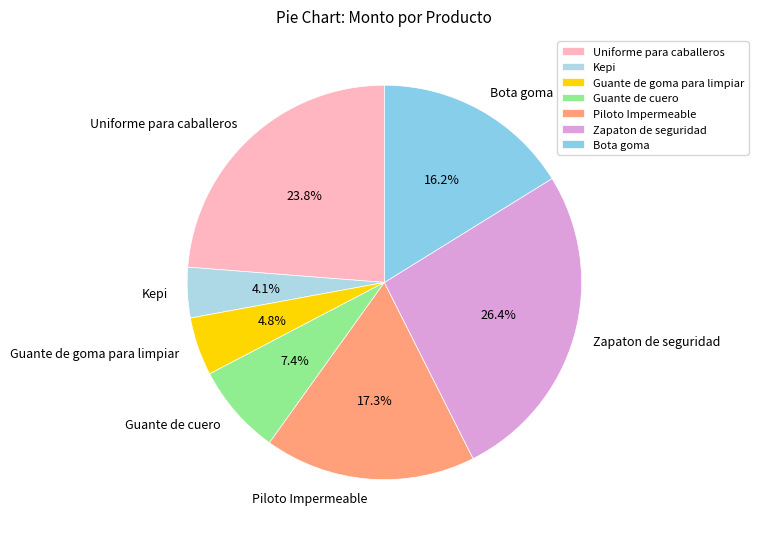

Is there a majority slice in this chart?

No